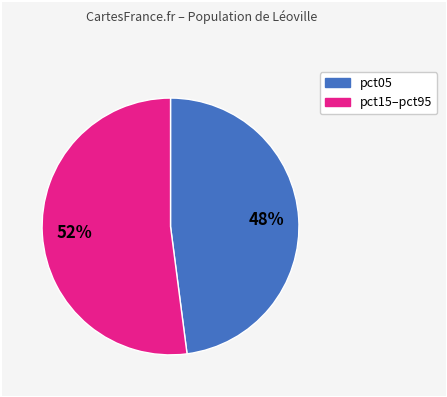

Is there any slice that represents more than half of the pie?

Yes